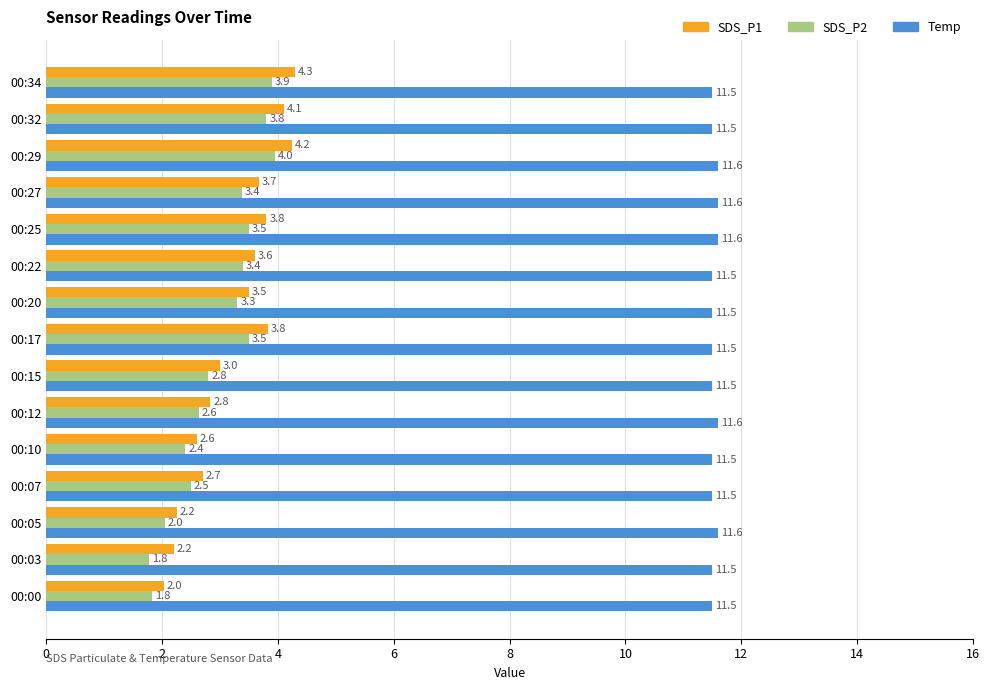

What is the minimum value for SDS_P2?

1.8